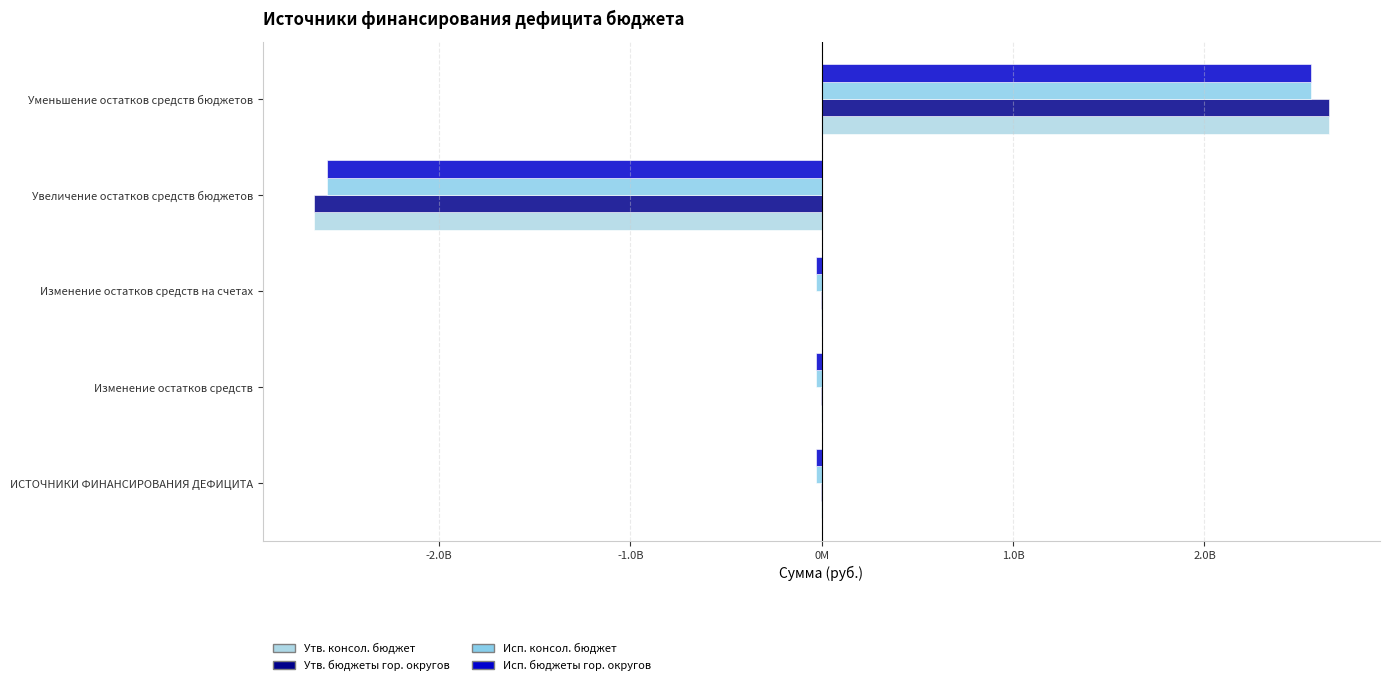

How many categories are shown in the chart?

5